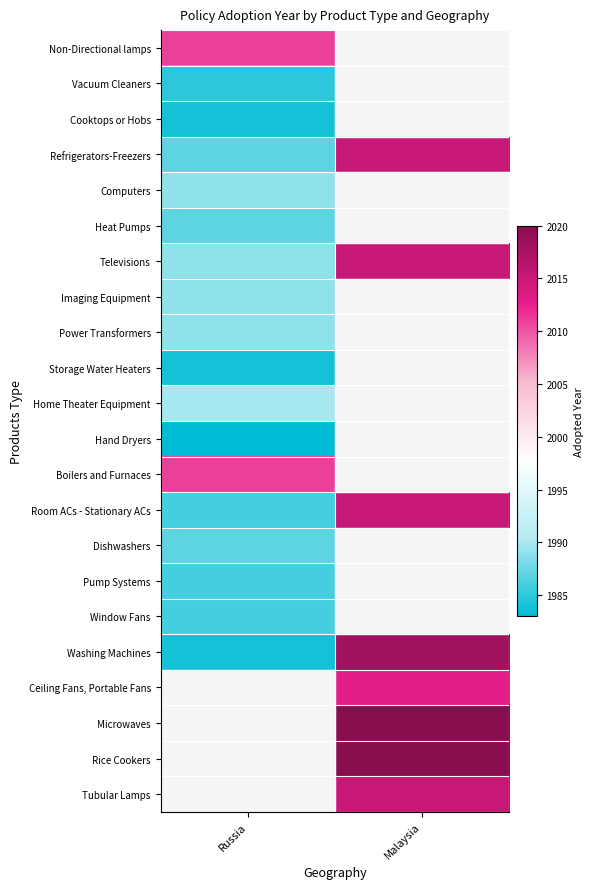

What is the minimum value for Refrigerators-Freezers?

1987.0